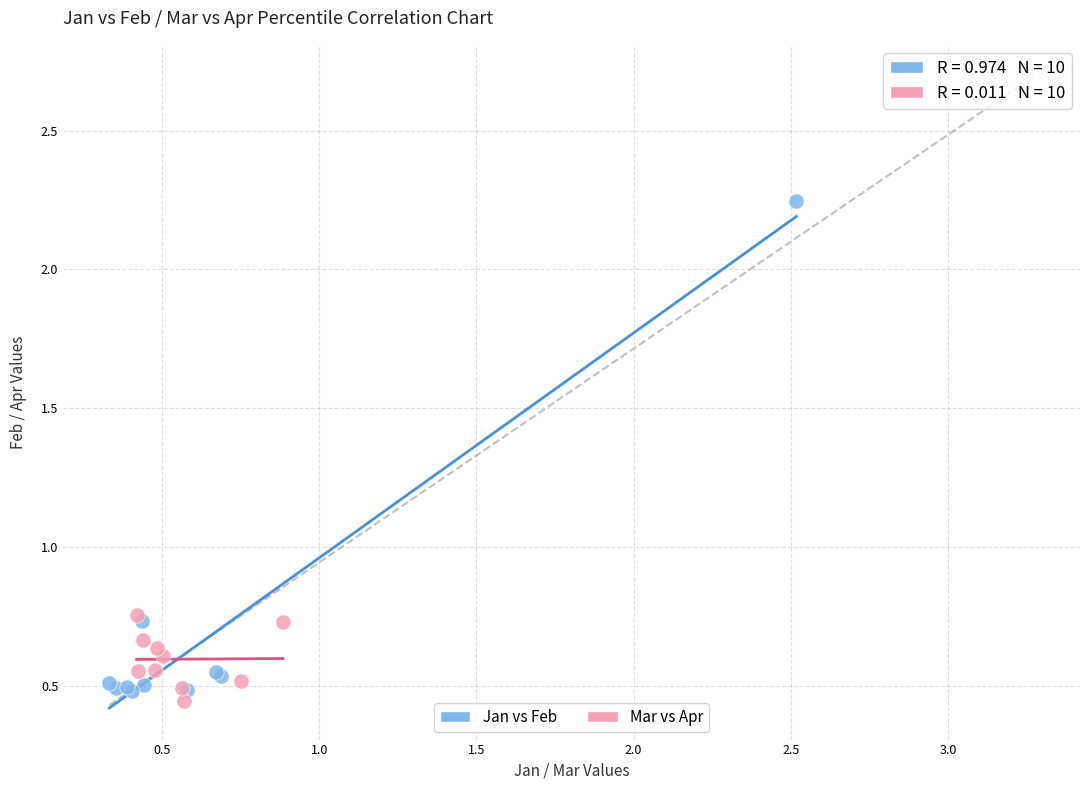

Which series reaches the maximum Y coordinate?

Jan vs Feb